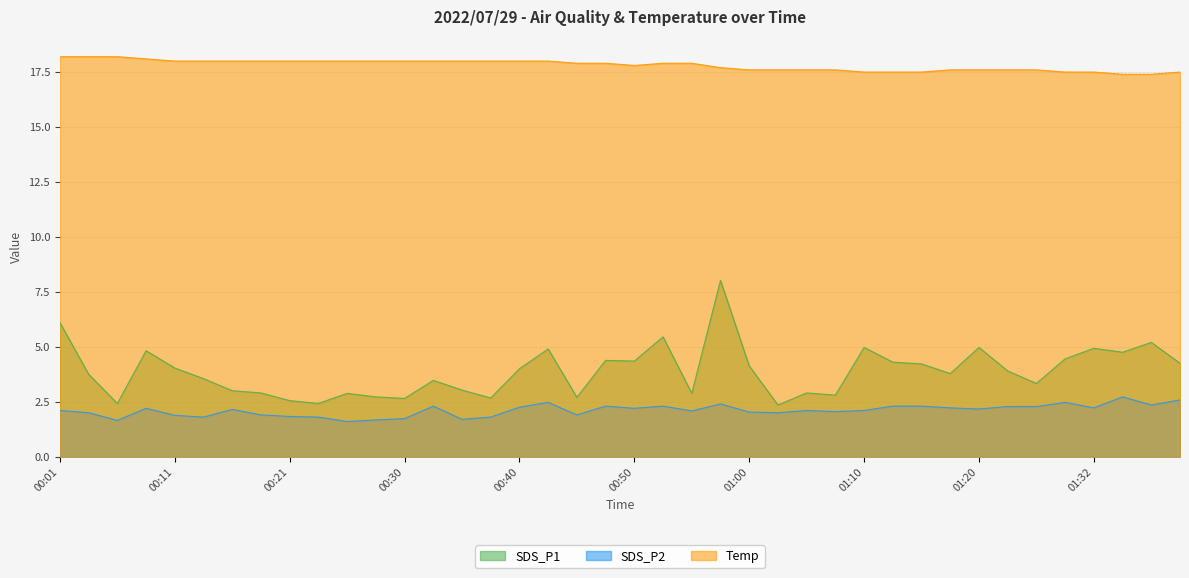

Reading right to left, transcribe all the data shown in this chart.

SDS_P1: 4.2	5.2	4.8	4.9	4.5	3.3	3.9	5.0	3.8	4.2	4.3	5.0	2.8	2.9	2.4	4.1	8.0	2.9	5.5	4.3	4.4	2.7	4.9	4.0	2.7	3.0	3.5	2.6	2.7	2.9	2.4	2.5	2.9	3.0	3.5	4.0	4.8	2.4	3.8	6.1
SDS_P2: 2.6	2.4	2.7	2.2	2.5	2.3	2.3	2.2	2.2	2.3	2.3	2.1	2.0	2.1	2.0	2.0	2.4	2.1	2.3	2.2	2.3	1.9	2.5	2.2	1.8	1.7	2.3	1.7	1.7	1.6	1.8	1.8	1.9	2.1	1.8	1.9	2.2	1.6	2.0	2.1
Temp: 17.5	17.4	17.4	17.5	17.5	17.6	17.6	17.6	17.6	17.5	17.5	17.5	17.6	17.6	17.6	17.6	17.7	17.9	17.9	17.8	17.9	17.9	18.0	18.0	18.0	18.0	18.0	18.0	18.0	18.0	18.0	18.0	18.0	18.0	18.0	18.0	18.1	18.2	18.2	18.2